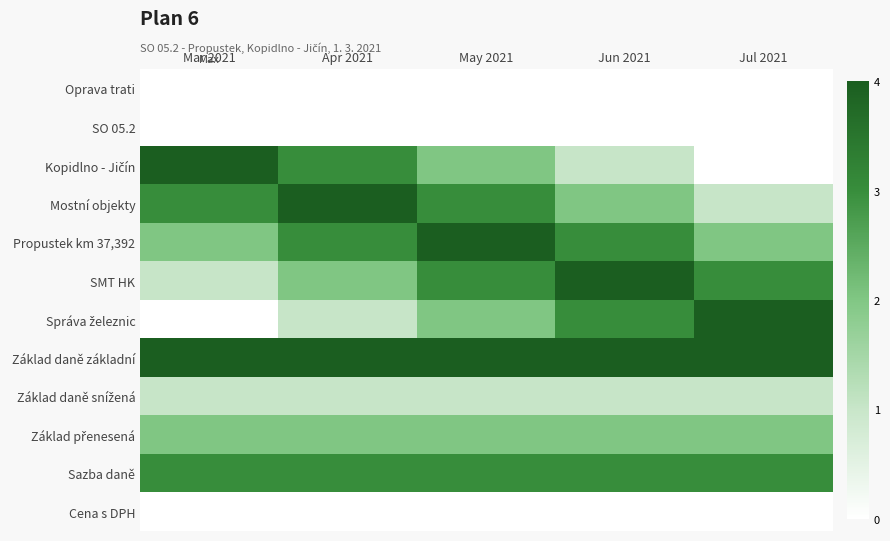

At how many categories does at least one series exceed 2?

5